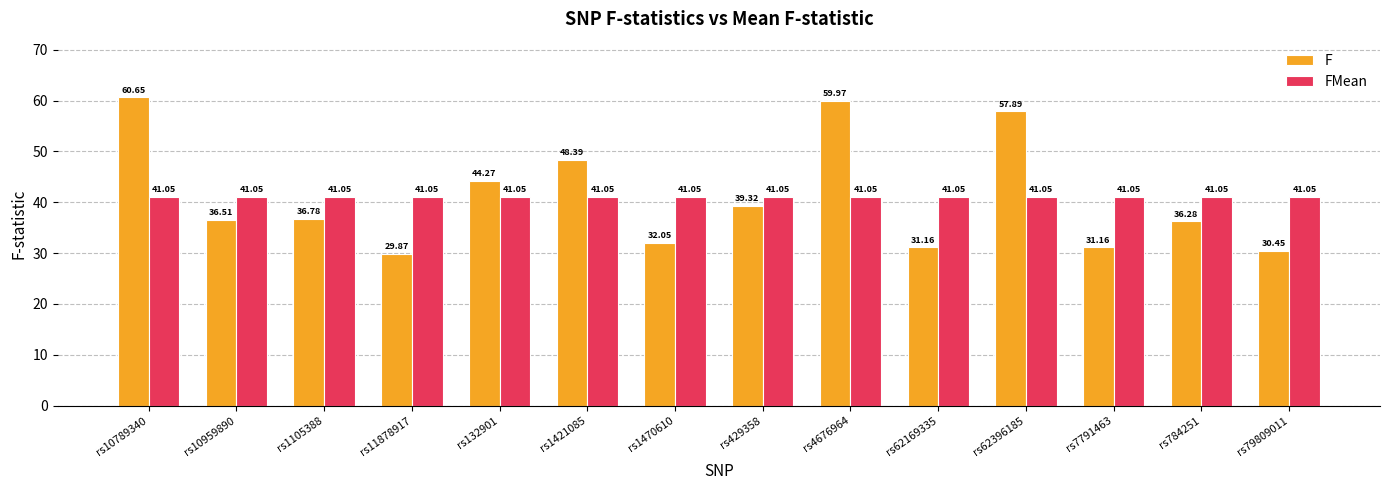

What is the spread (max minus min) of values at rs10789340?

19.6